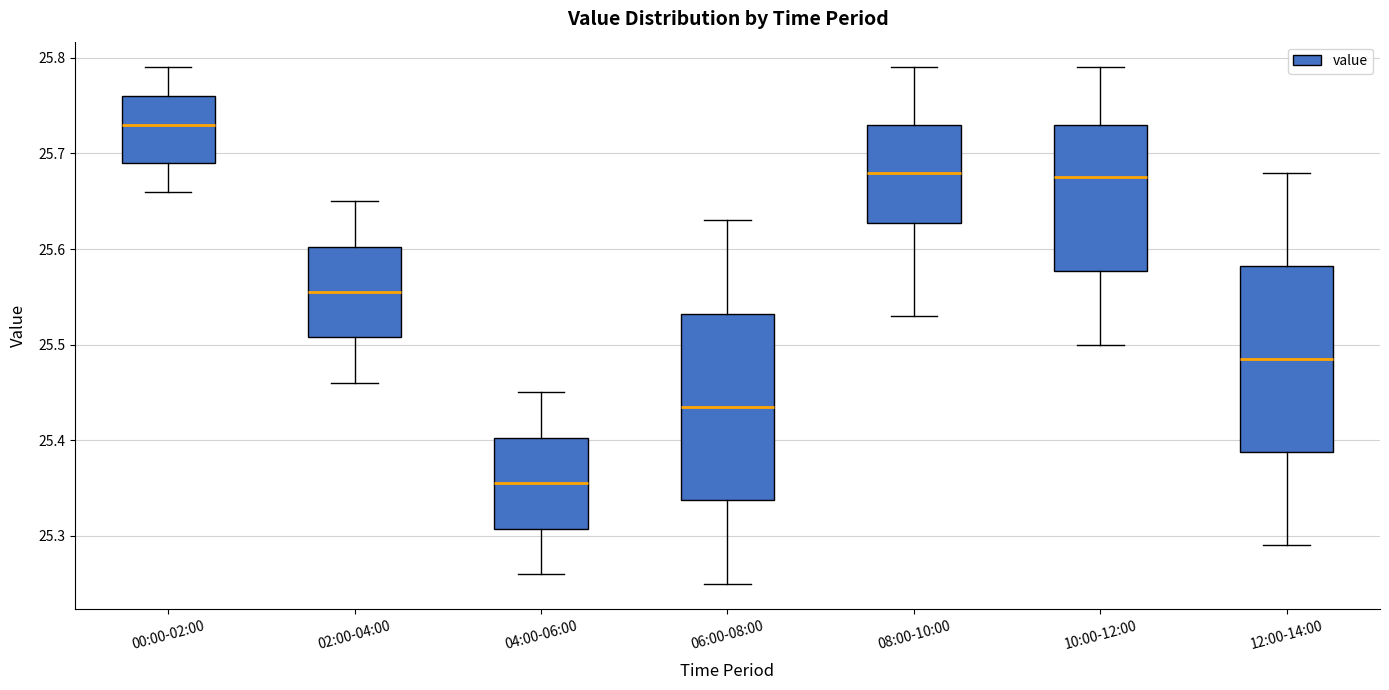

Which box has the lowest median line?

04:00-06:00